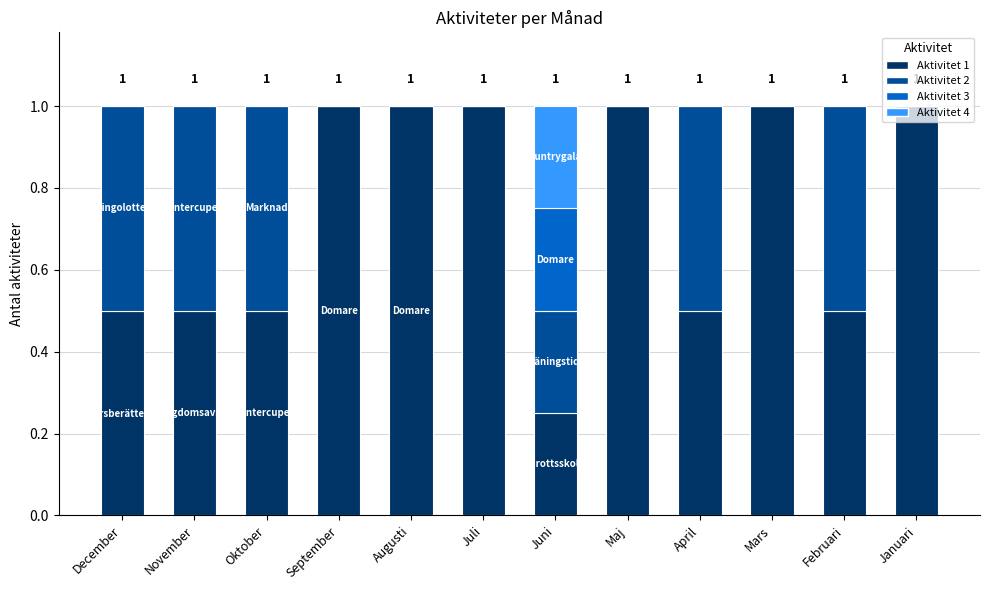

What is the maximum value for Aktivitet 1?

1.0